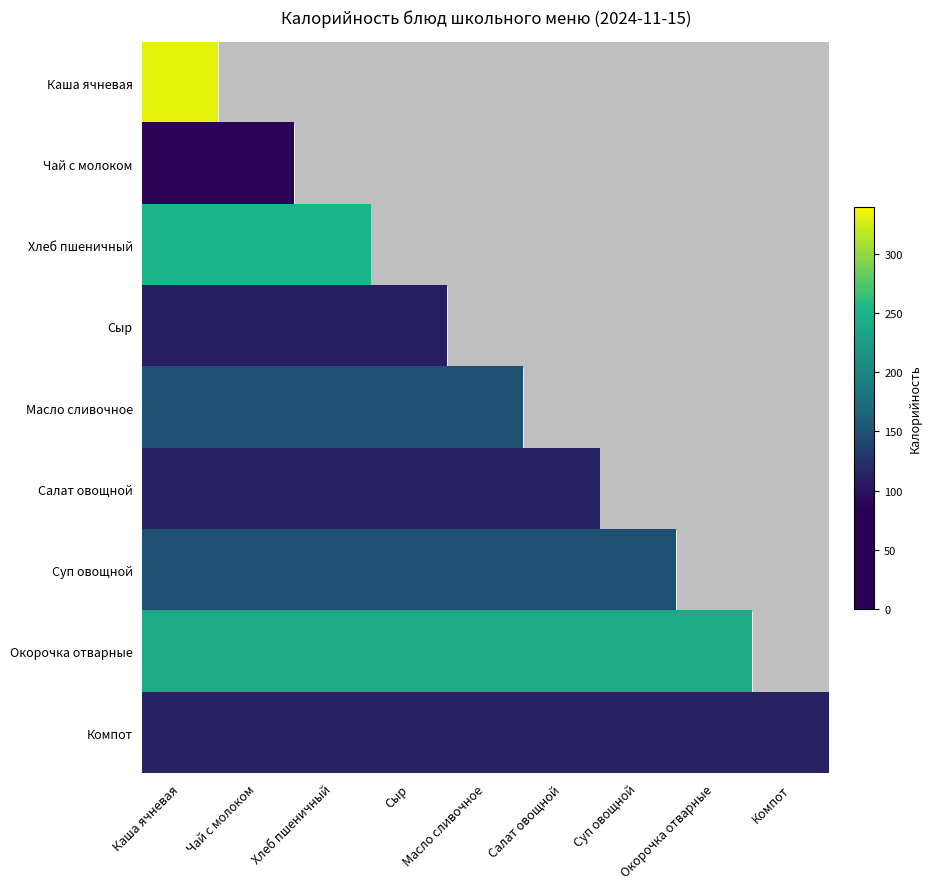

At how many categories does at least one series exceed 146?

8